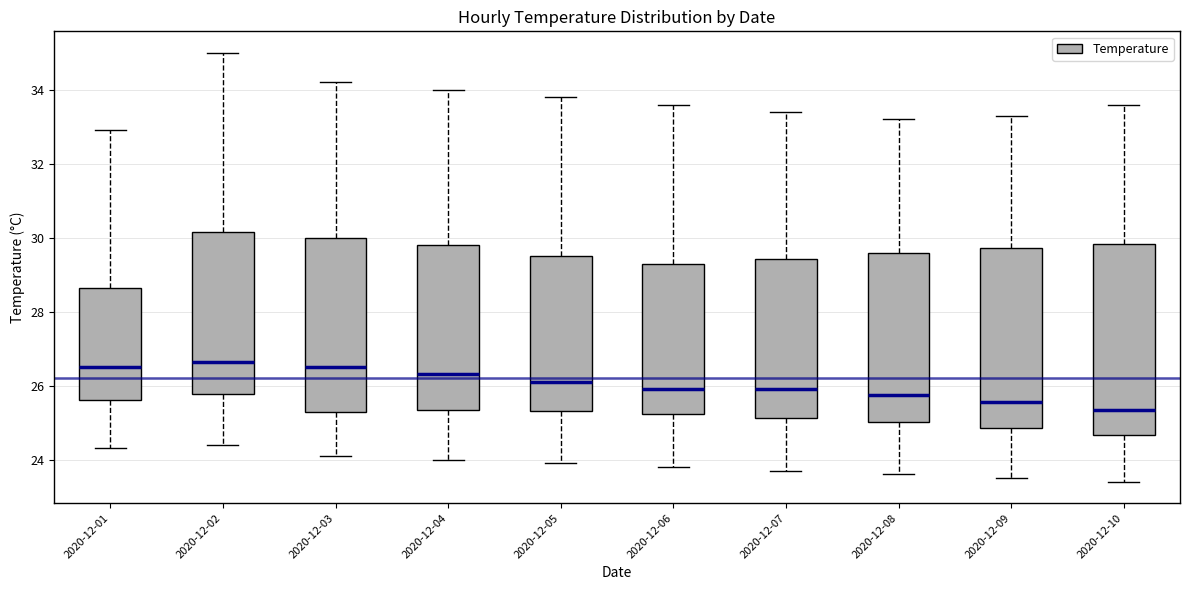

Which box is the tallest, from its lower edge to its upper edge?

2020-12-10